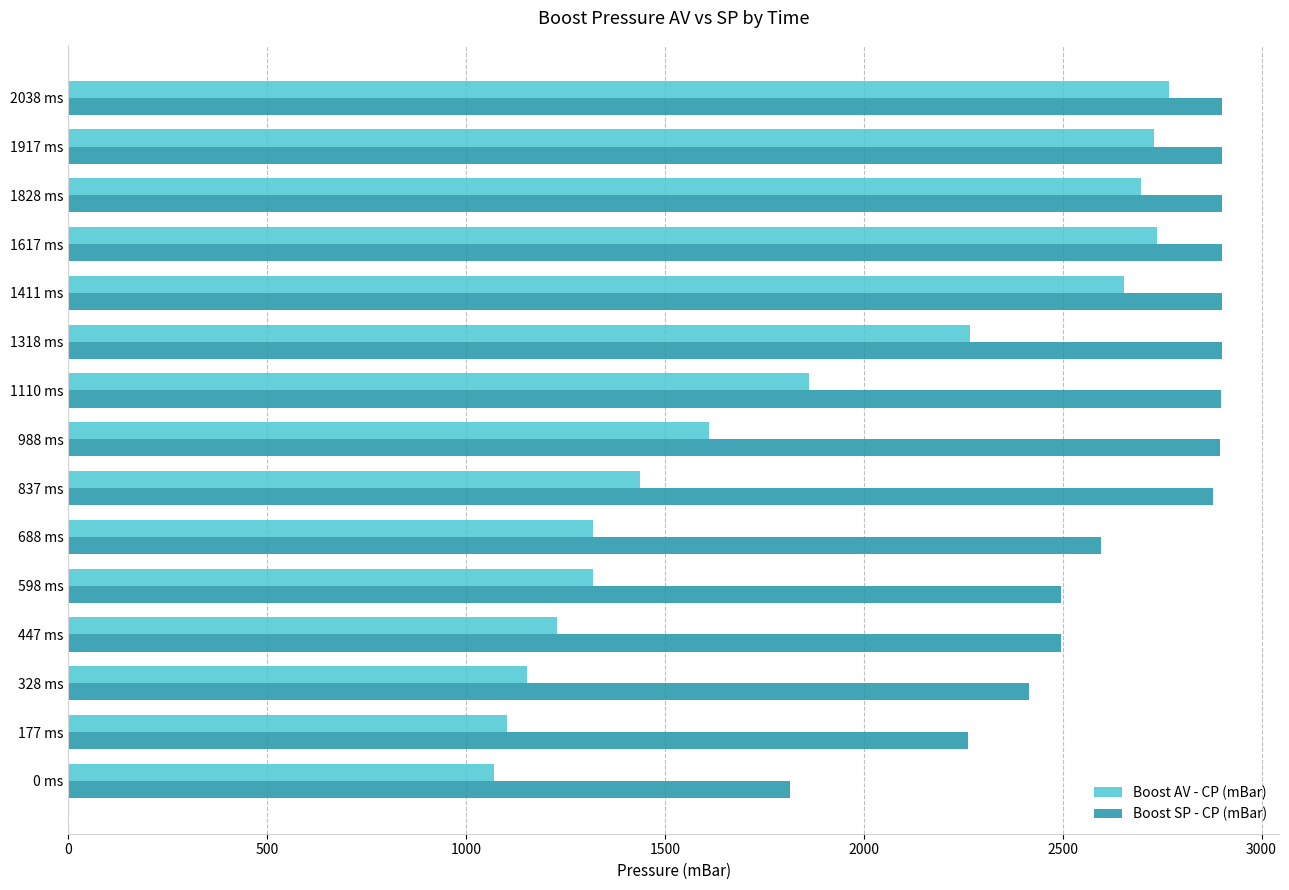

Is it true that Boost SP - CP (mBar) equals 1109 at 328 ms?

False